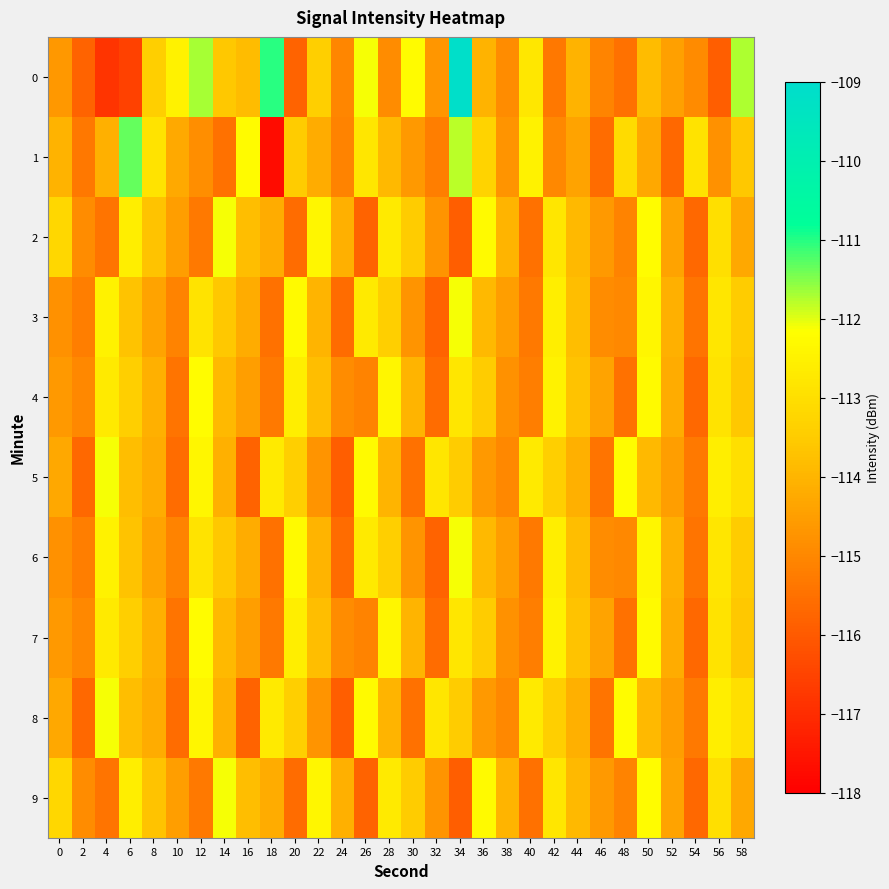

What is the spread (max minus min) of values at 12?

3.6